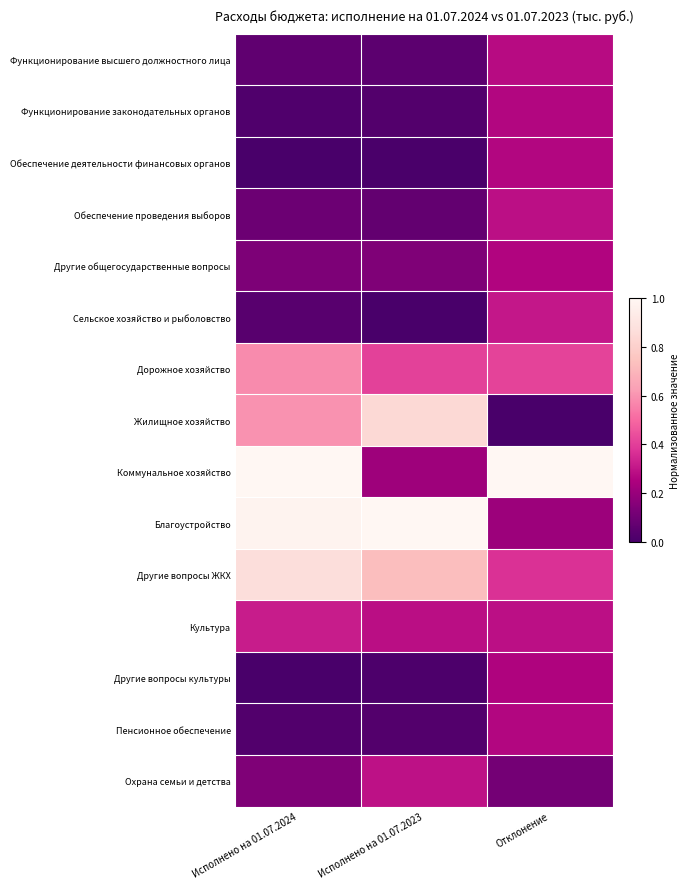

Reading right to left, what are all the values shown in this chart?

Функционирование высшего должностного лица: Отклонение=0.3	Исполнено на 01.07.2023=0.1	Исполнено на 01.07.2024=0.1
Функционирование законодательных органов: Отклонение=0.3	Исполнено на 01.07.2023=0.0	Исполнено на 01.07.2024=0.0
Обеспечение деятельности финансовых органов: Отклонение=0.3	Исполнено на 01.07.2023=0.0	Исполнено на 01.07.2024=0.0
Обеспечение проведения выборов: Отклонение=0.3	Исполнено на 01.07.2023=0.1	Исполнено на 01.07.2024=0.1
Другие общегосударственные вопросы: Отклонение=0.3	Исполнено на 01.07.2023=0.1	Исполнено на 01.07.2024=0.1
Сельское хозяйство и рыболовство: Отклонение=0.3	Исполнено на 01.07.2023=0.0	Исполнено на 01.07.2024=0.0
Дорожное хозяйство: Отклонение=0.4	Исполнено на 01.07.2023=0.4	Исполнено на 01.07.2024=0.6
Жилищное хозяйство: Отклонение=0.0	Исполнено на 01.07.2023=0.8	Исполнено на 01.07.2024=0.6
Коммунальное хозяйство: Отклонение=1.0	Исполнено на 01.07.2023=0.2	Исполнено на 01.07.2024=1.0
Благоустройство: Отклонение=0.2	Исполнено на 01.07.2023=1.0	Исполнено на 01.07.2024=1.0
Другие вопросы ЖКХ: Отклонение=0.4	Исполнено на 01.07.2023=0.7	Исполнено на 01.07.2024=0.9
Культура: Отклонение=0.3	Исполнено на 01.07.2023=0.3	Исполнено на 01.07.2024=0.3
Другие вопросы культуры: Отклонение=0.3	Исполнено на 01.07.2023=0.0	Исполнено на 01.07.2024=0.0
Пенсионное обеспечение: Отклонение=0.3	Исполнено на 01.07.2023=0.0	Исполнено на 01.07.2024=0.0
Охрана семьи и детства: Отклонение=0.1	Исполнено на 01.07.2023=0.3	Исполнено на 01.07.2024=0.1